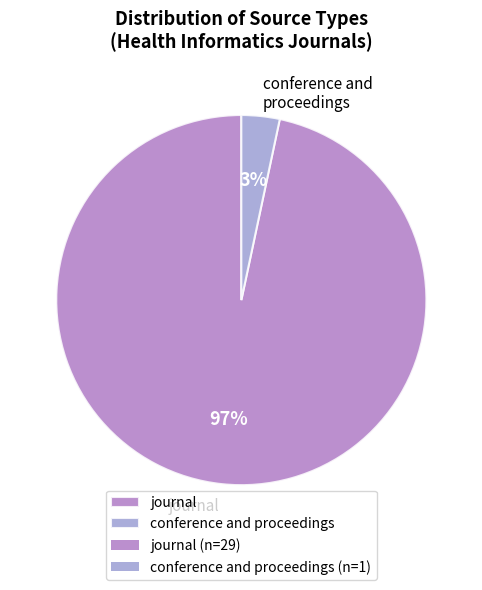

To the nearest percent, what is the average slice percentage?

50%